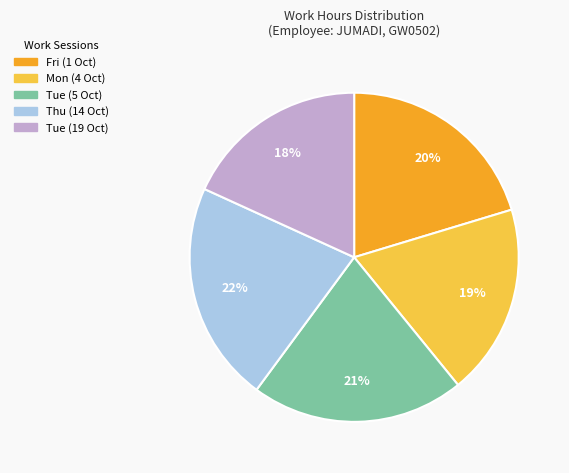

To the nearest percent, what is the combined percentage of Mon (4 Oct) and Fri (1 Oct)?

39%